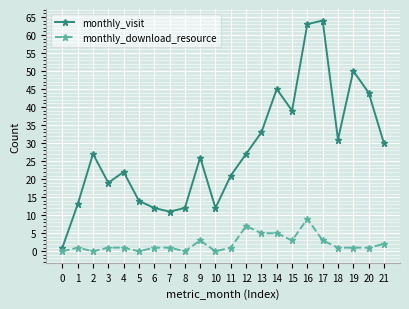

True or false: monthly_visit has more than 0 points higher than both neighbors.

True